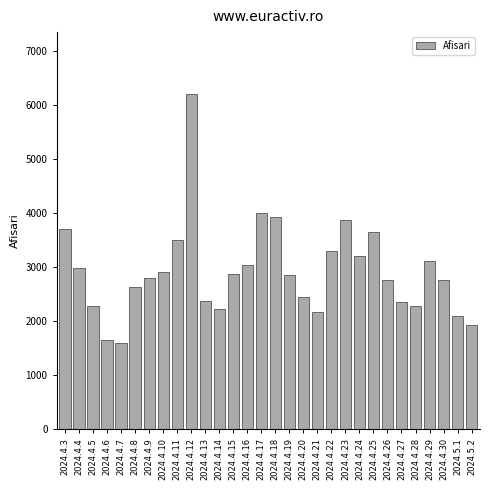

What is the value of the 21st bar from the left?

3866